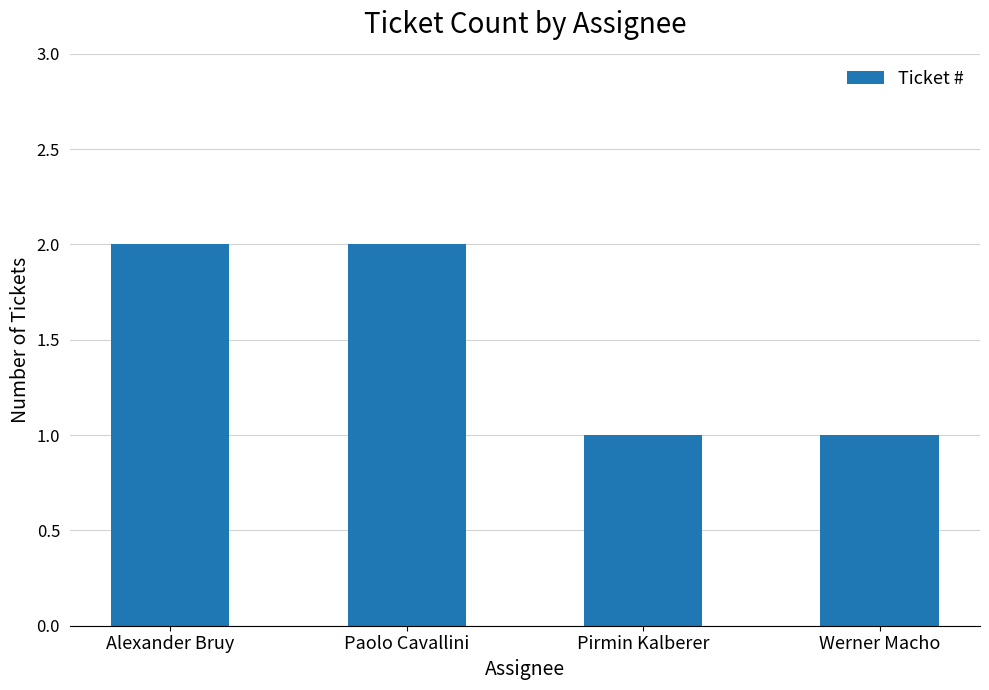

True or false: the data shows 0 at Pirmin Kalberer.

False